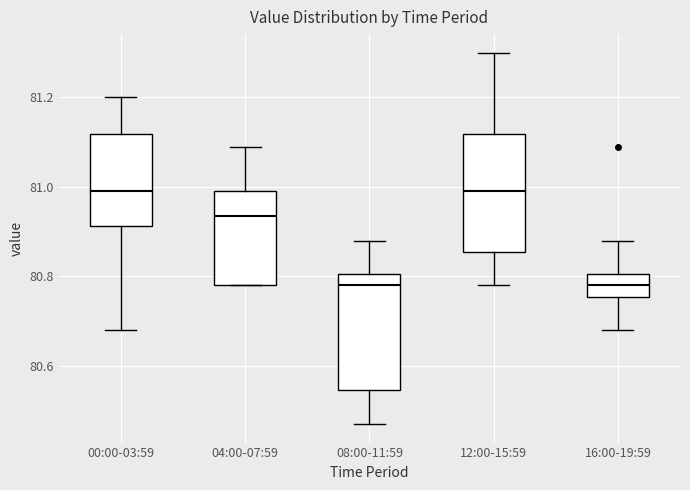

Where does the upper whisker of the box for 04:00-07:59 end on the y-axis? The values are not printed on the chart, so give them approximately, as read against the axis.

81.10